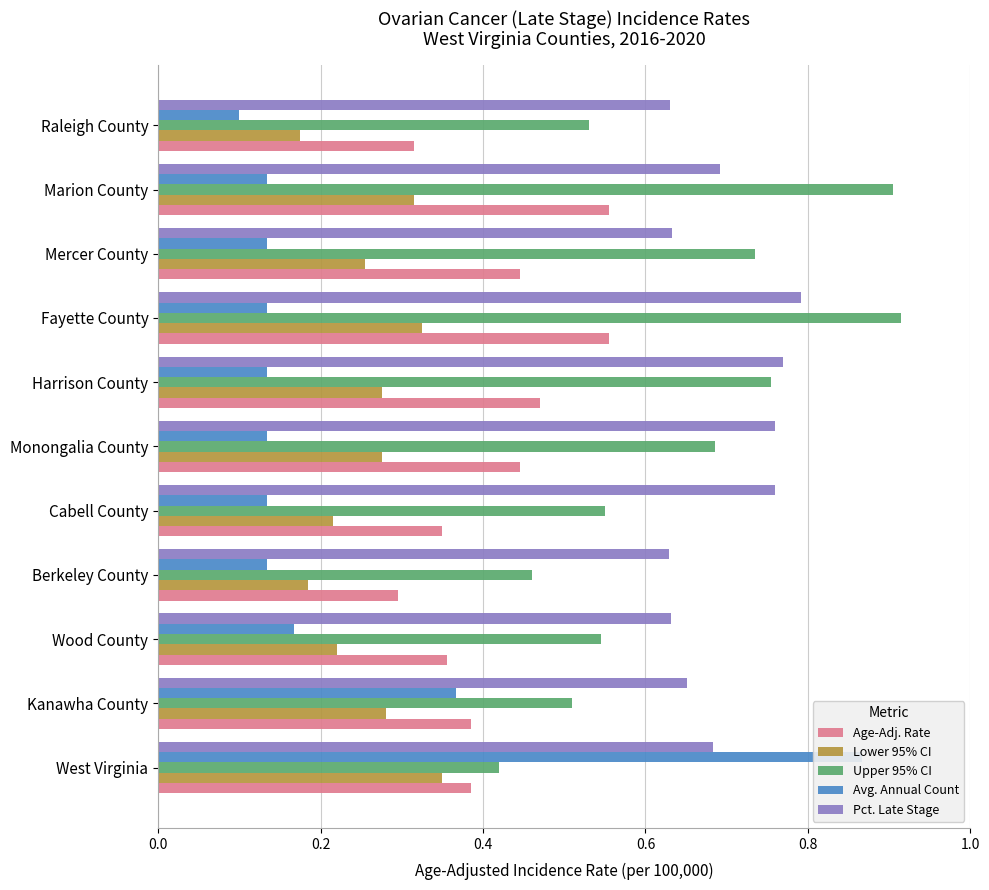

The value of Avg. Annual Count at Marion County is 0.2. True or false?

False